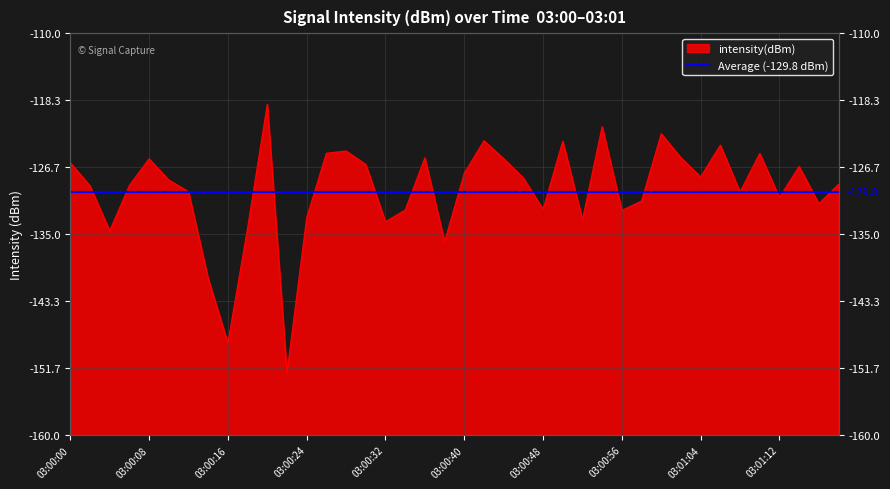

Does the chart display data point markers on the line(s)?

No